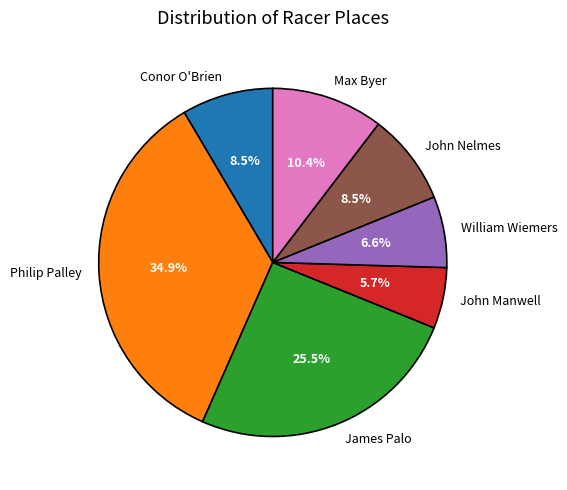

What percentage is NOT represented by Max Byer?

89.6%